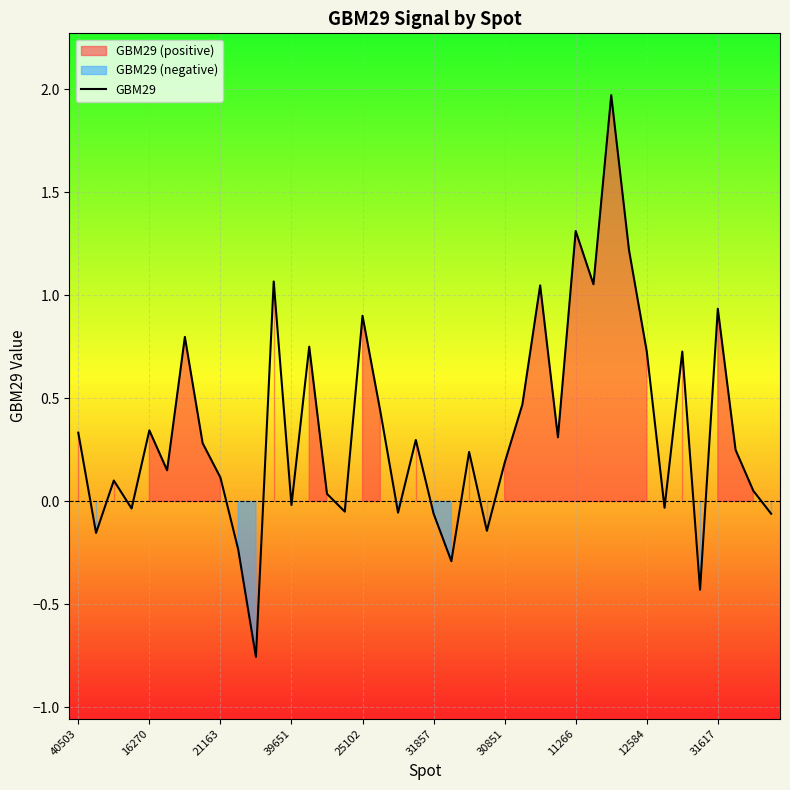

At which label does the data first exceed 0?

40503